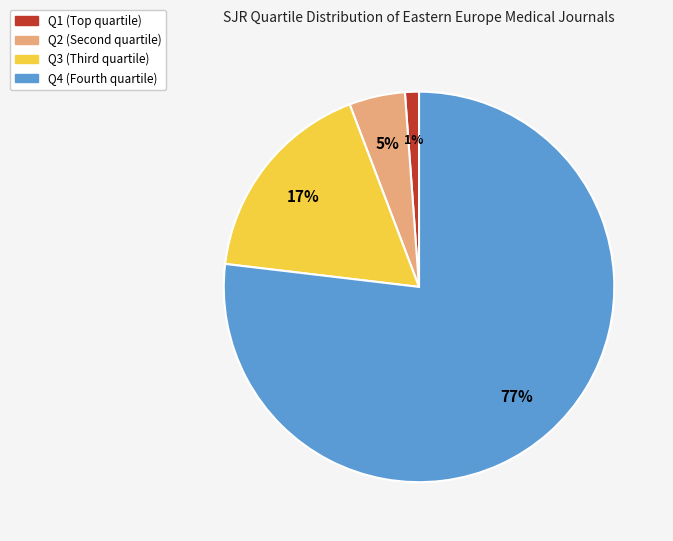

Which category has the biggest portion of the pie?

Q4